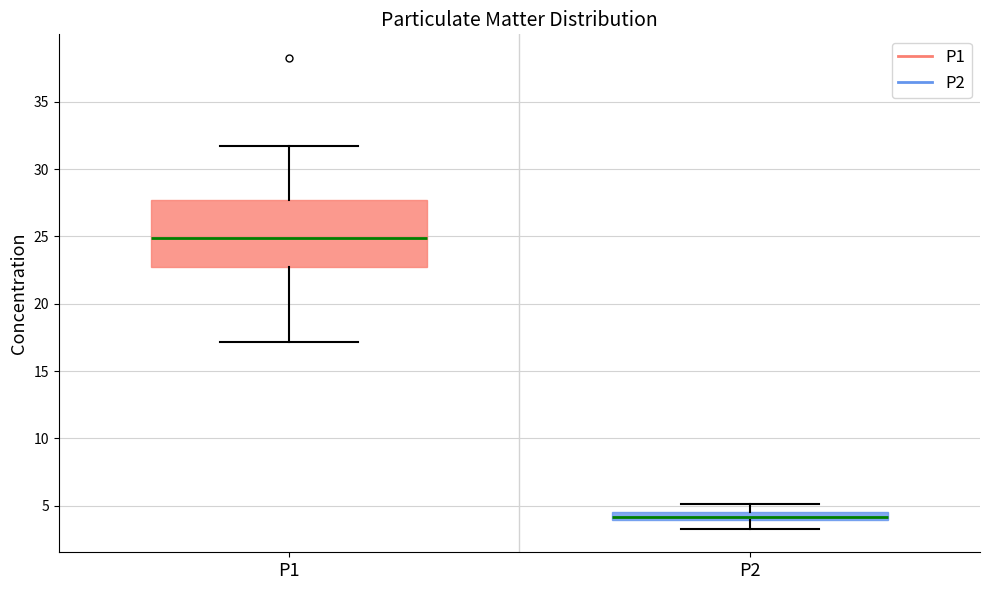

Where is the lower edge of the box for P1 on the y-axis? The values are not printed on the chart, so give them approximately, as read against the axis.

23.0